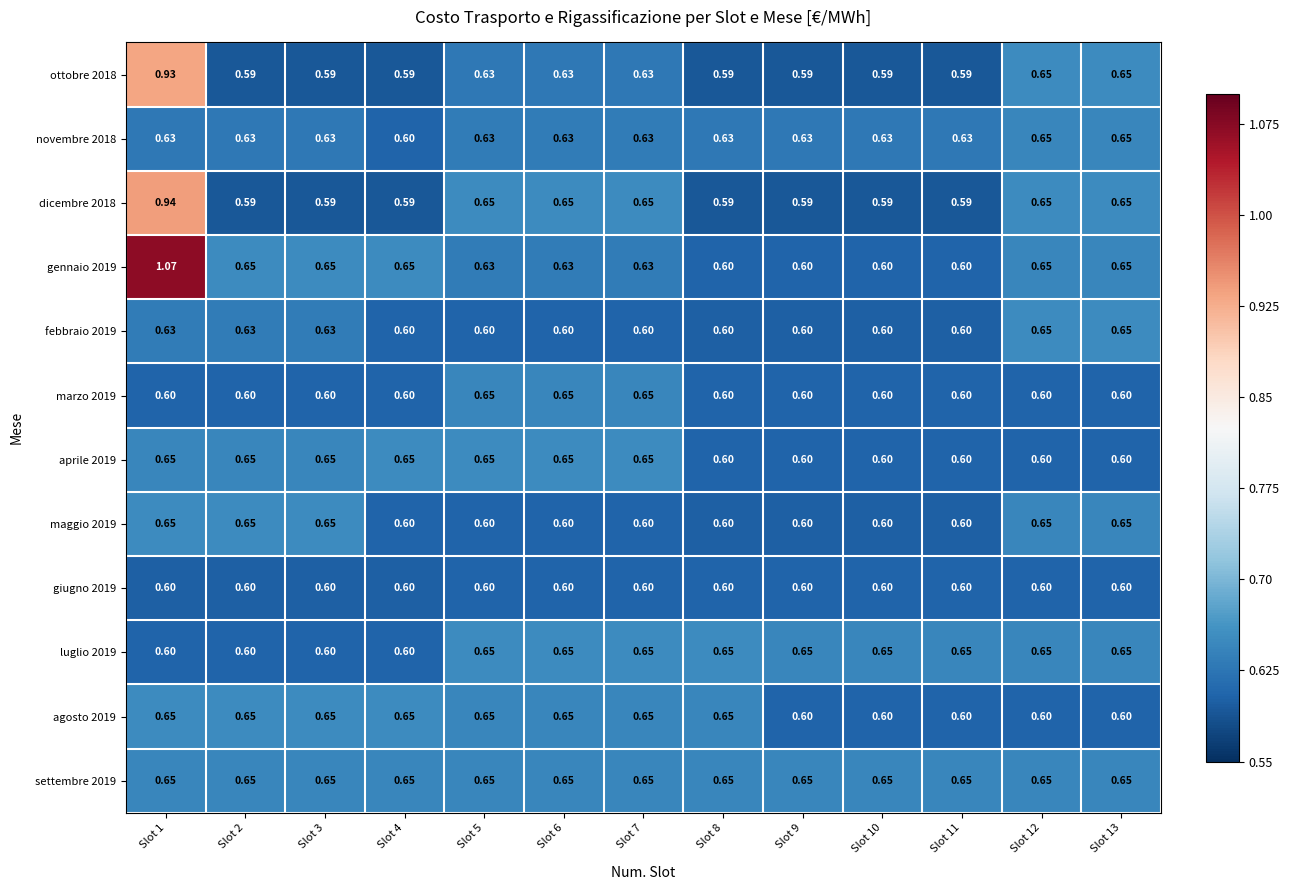

Is the value of agosto 2019 at Slot 3 greater than the value of giugno 2019 at Slot 3?

Yes